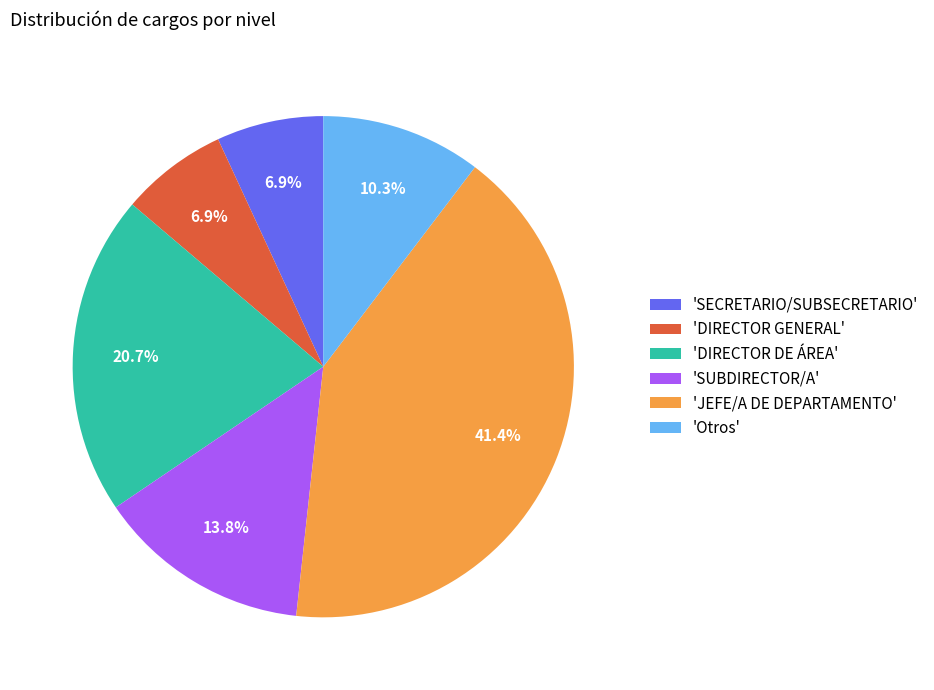

Is there a majority slice in this chart?

No